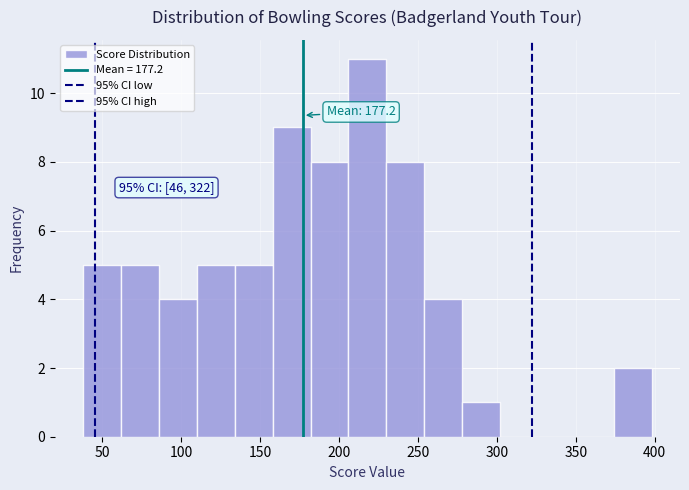

Over which range of the x-axis is the bar tallest?

206 to 230